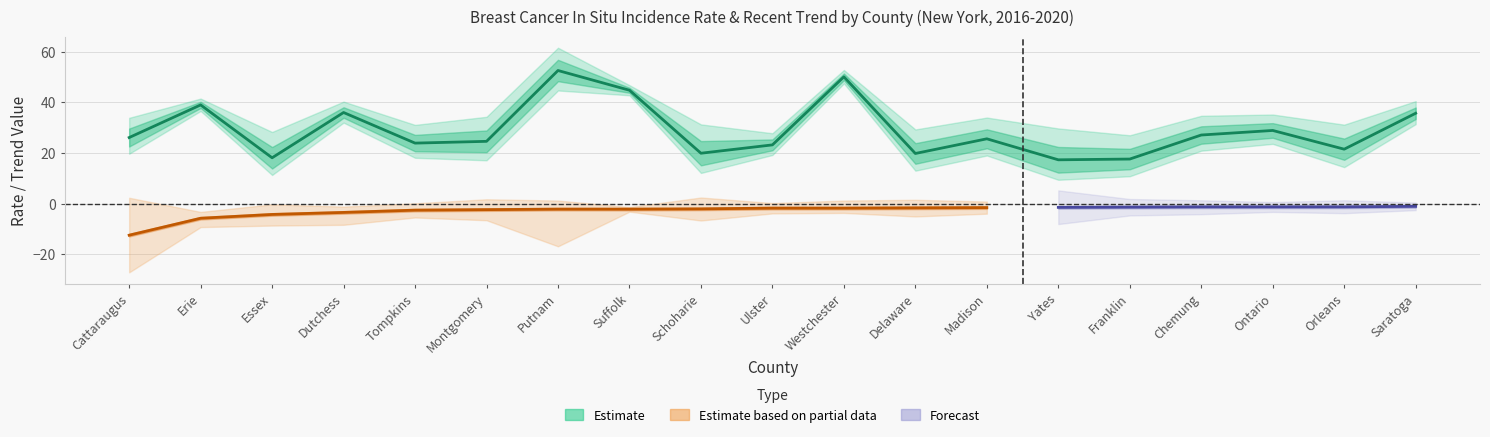

What is the maximum value for Upper 95% CI?

61.6